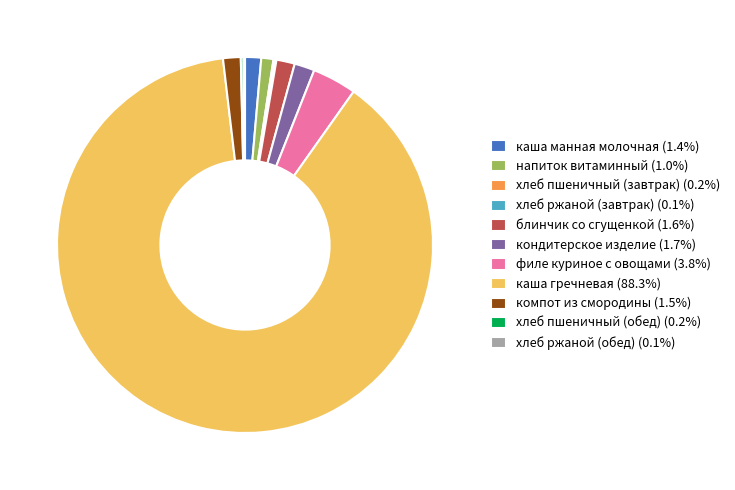

Is каша гречневая (88.3%) the majority of the pie?

Yes